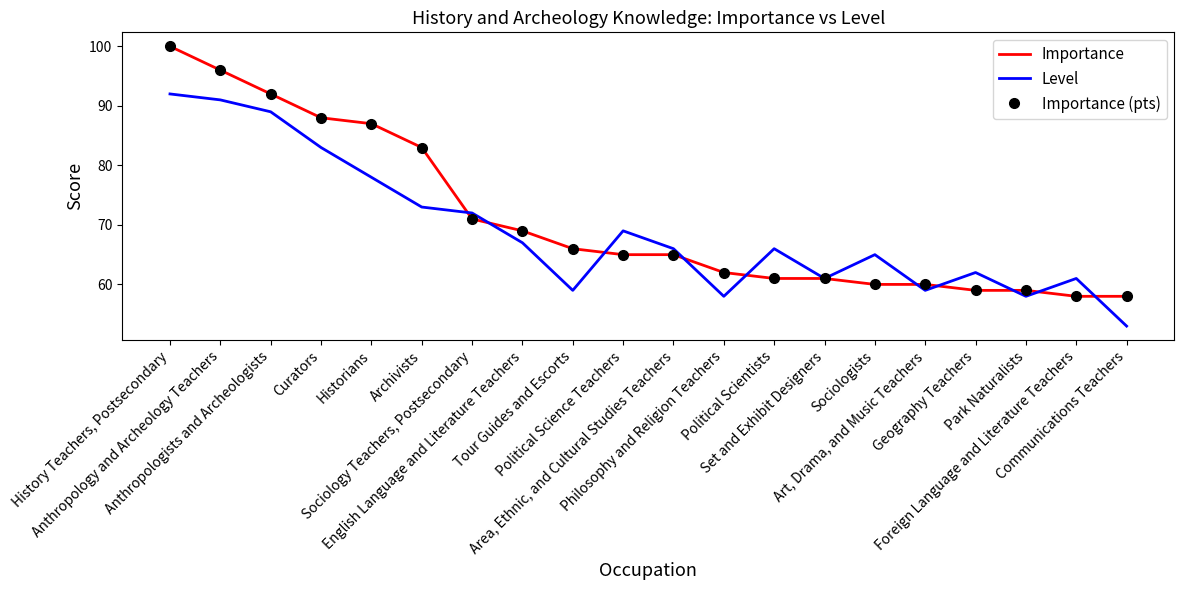

The Importance (pts) series shows 96 at Anthropology and Archeology Teachers. True or false?

True